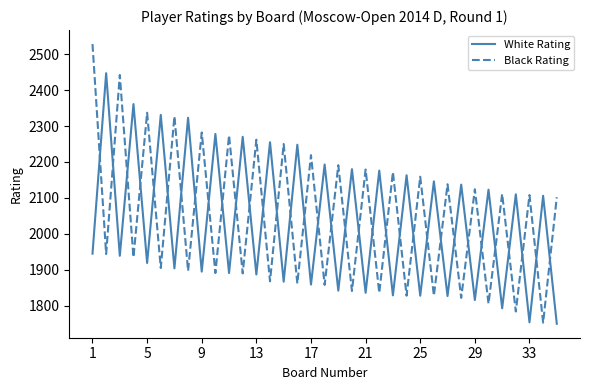

What is the highest value of the White Rating series?

2447